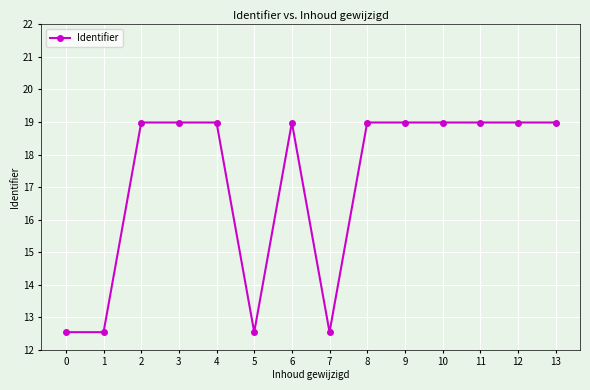

Where does the data first go above 18?

2